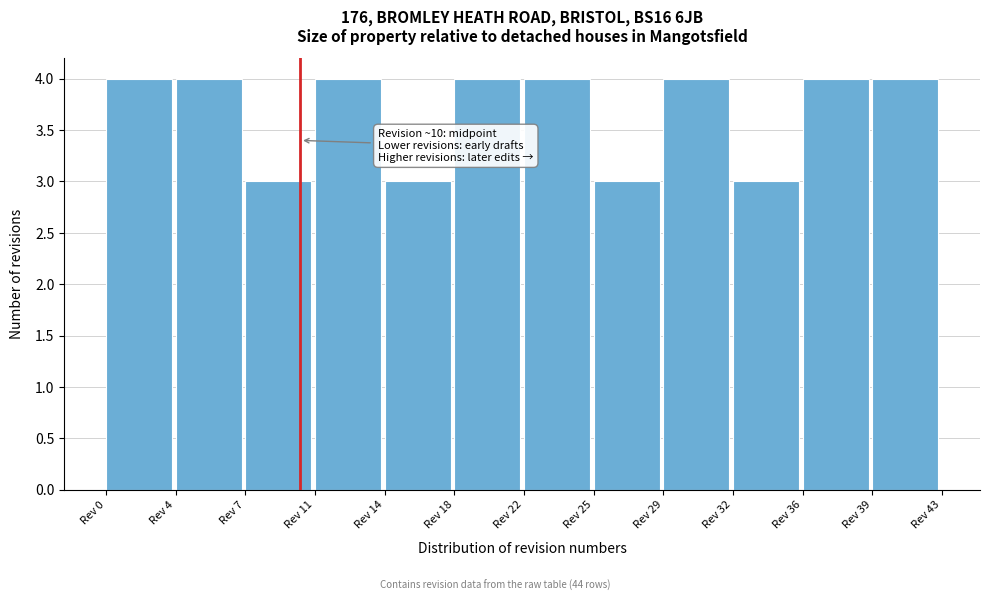

Reading left to right, extract all data points from this chart.

Rev 0=4	Rev 4=4	Rev 7=3	Rev 11=4	Rev 14=3	Rev 18=4	Rev 22=4	Rev 25=3	Rev 29=4	Rev 32=3	Rev 36=4	Rev 39=4